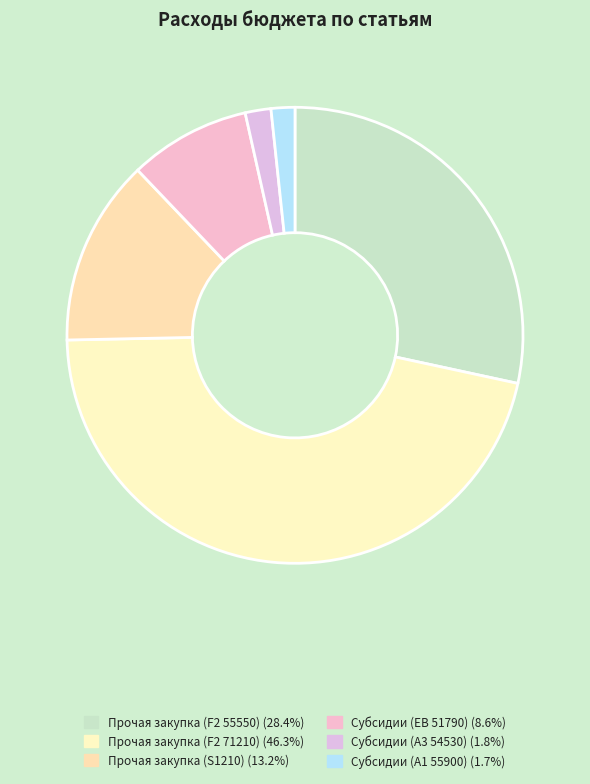

Which category has the biggest portion of the pie?

Прочая закупка (F2 71210)